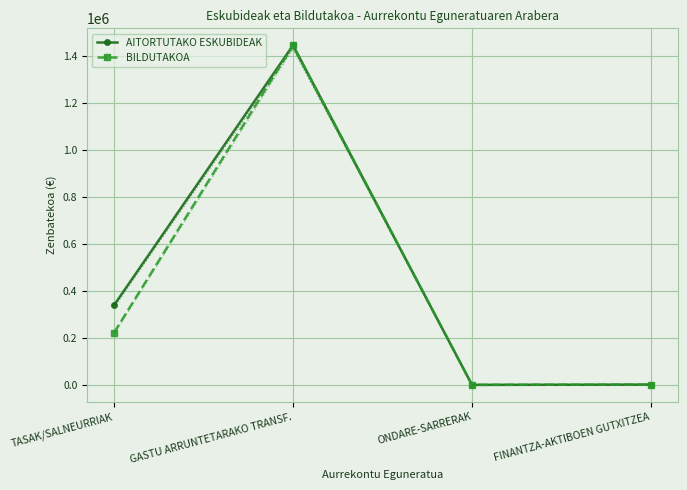

Which category has the lowest value across all series?

ONDARE-SARRERAK